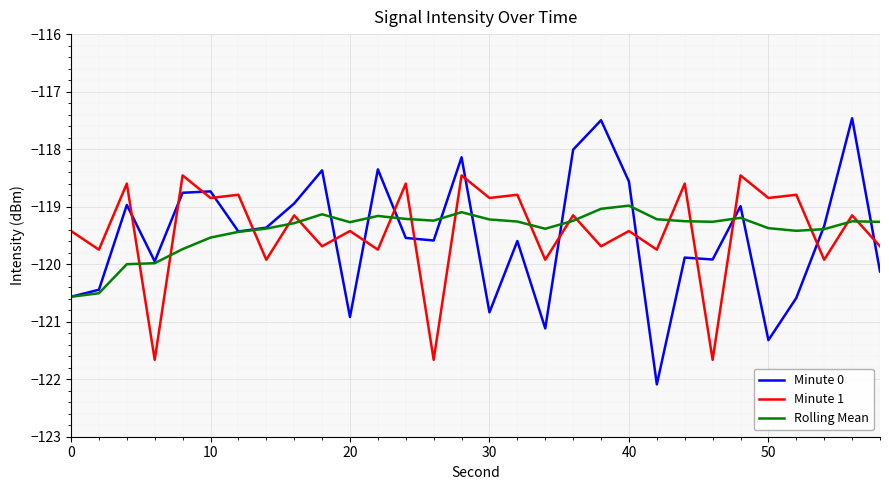

List the series in order of their peak value, highest first.

Minute 0, Minute 1, Rolling Mean